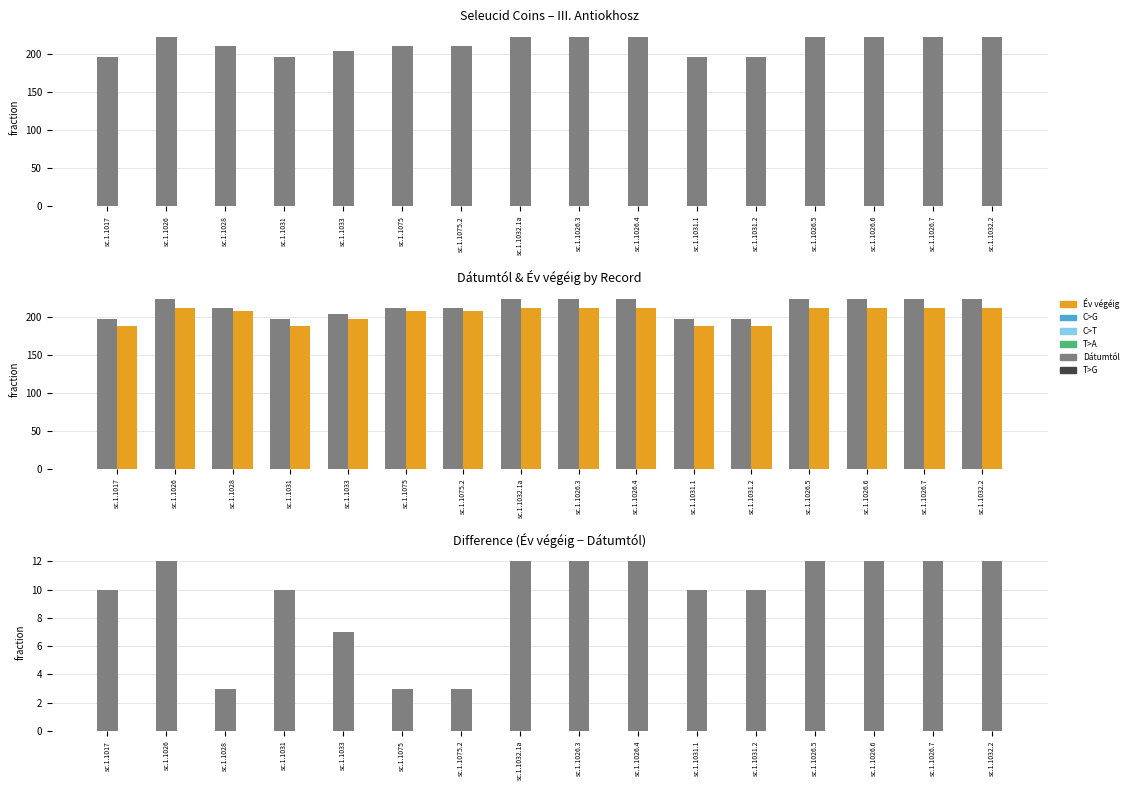

Where is Difference nearest to the value 7?

sc.1.1033